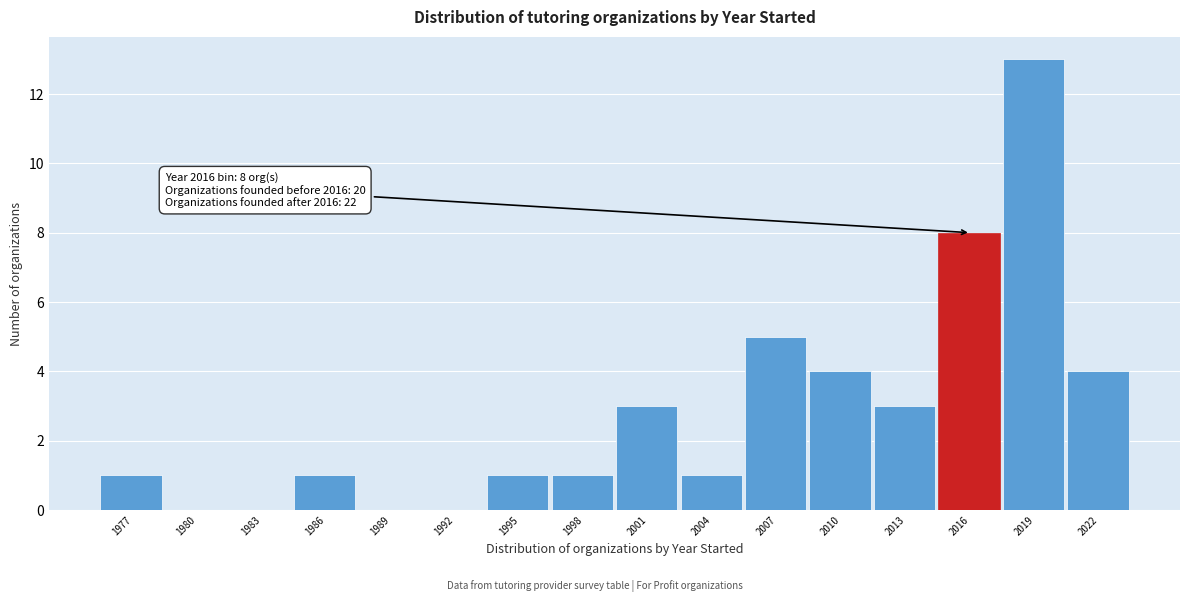

Reading left to right, extract all data points from this chart.

1977=1	1980=0	1983=0	1986=1	1989=0	1992=0	1995=1	1998=1	2001=3	2004=1	2007=5	2010=4	2013=3	2016=8	2019=13	2022=4